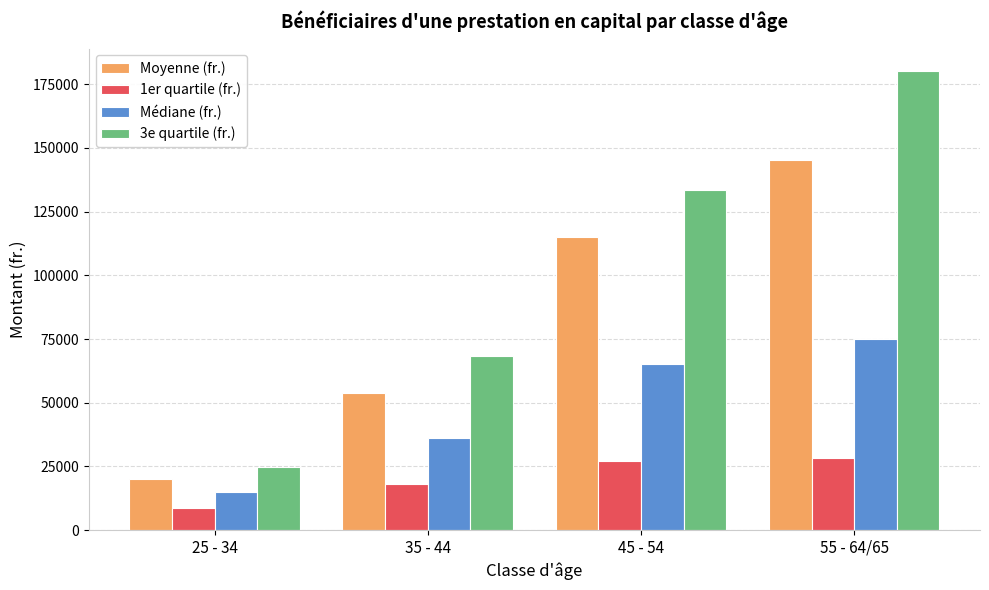

What is the label of the 3rd bar from the left?

45 - 54